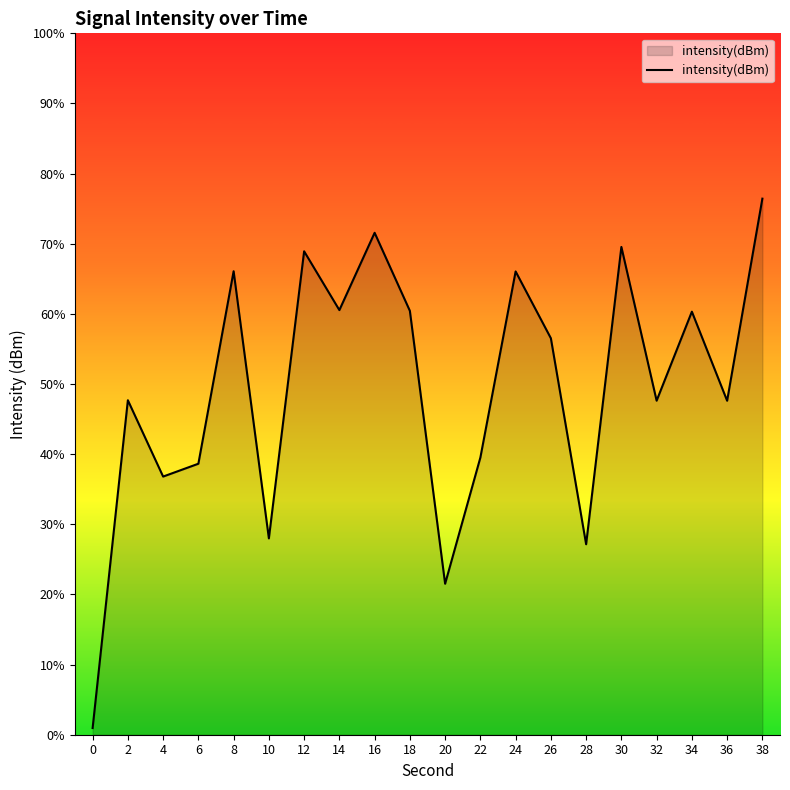

List the labels in order of value, smallest first.

0, 20, 28, 10, 4, 6, 22, 36, 32, 2, 26, 34, 18, 14, 24, 8, 12, 30, 16, 38